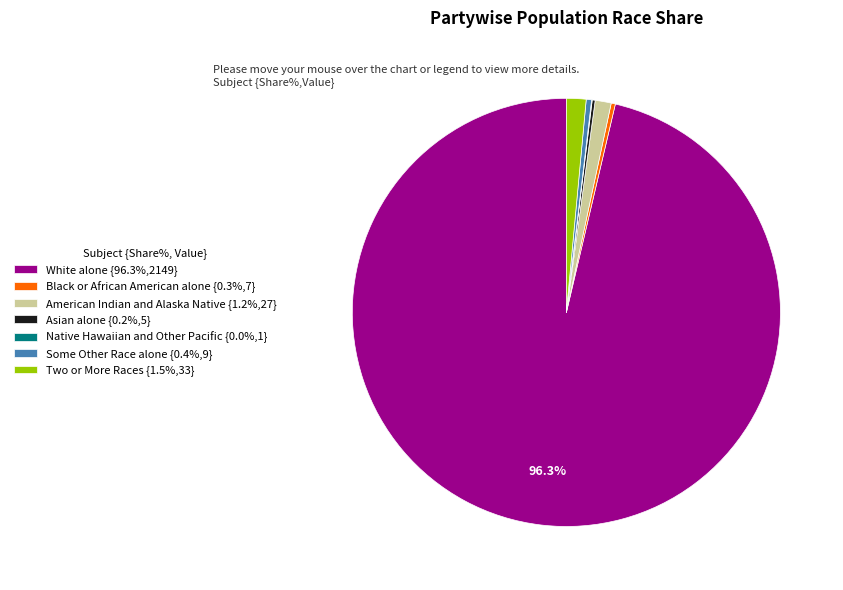

Does any single category account for the majority?

Yes